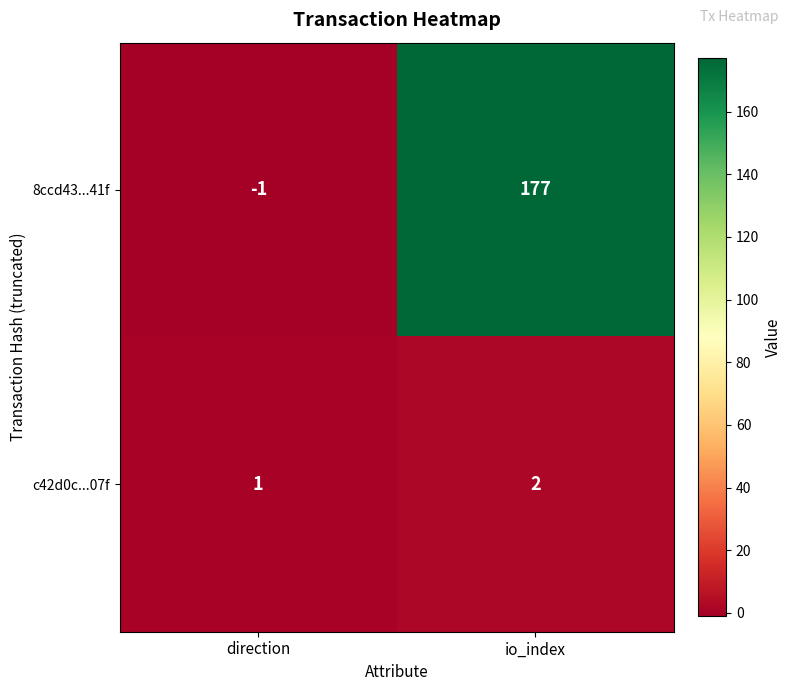

List the labels in order of 8ccd43...41f value, smallest first.

direction, io_index